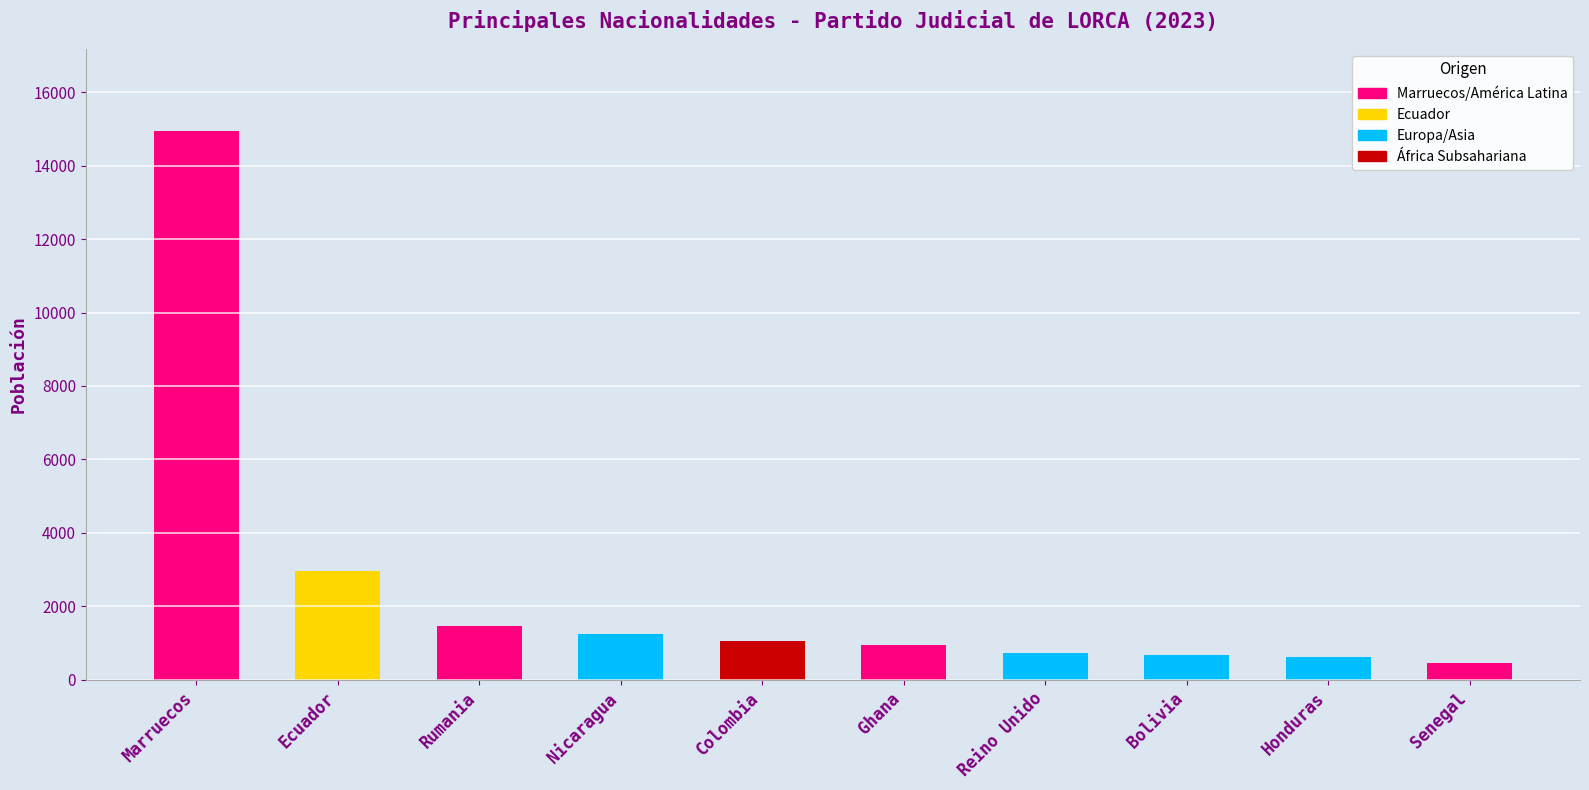

What is the sum of all values?

25111